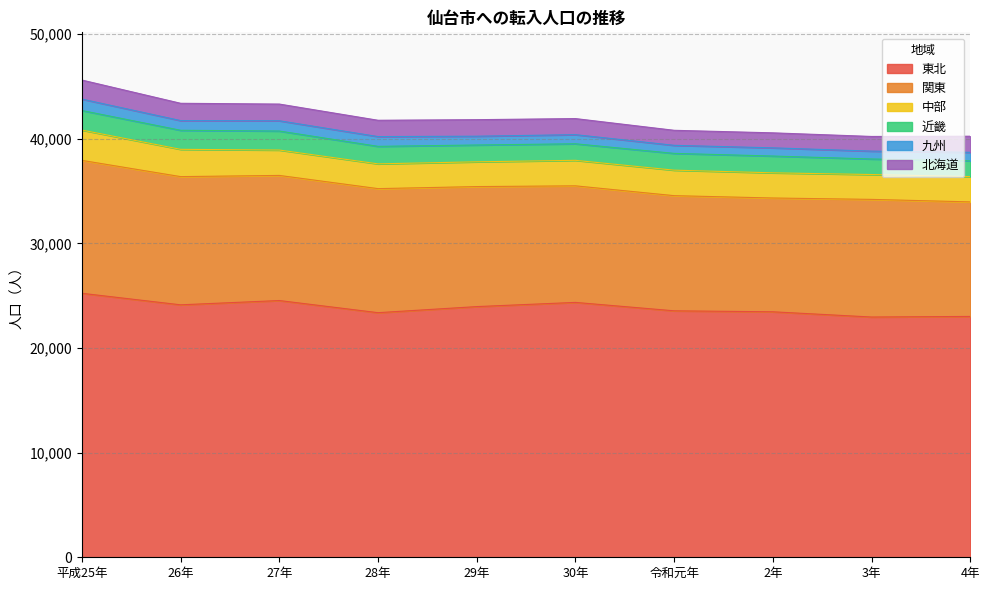

What is the spread (max minus min) of values at 26年?

23206